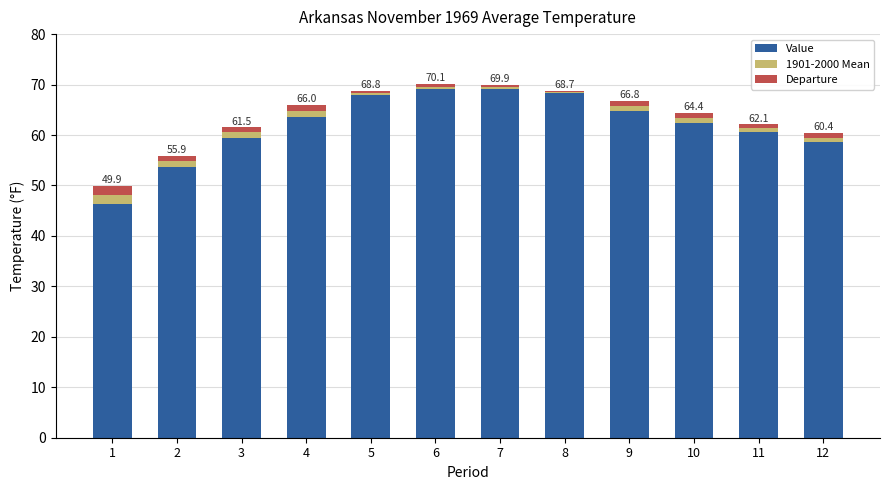

The value of Value at 5 is 33.7. True or false?

False